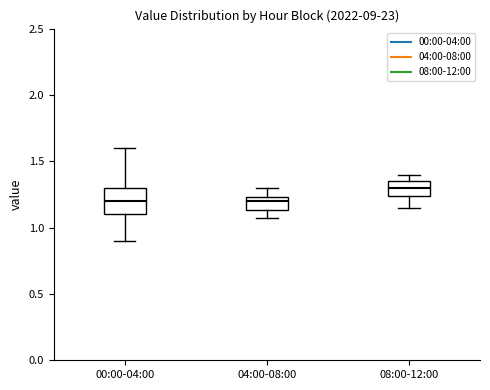

Which box is the tallest, from its lower edge to its upper edge?

00:00-04:00